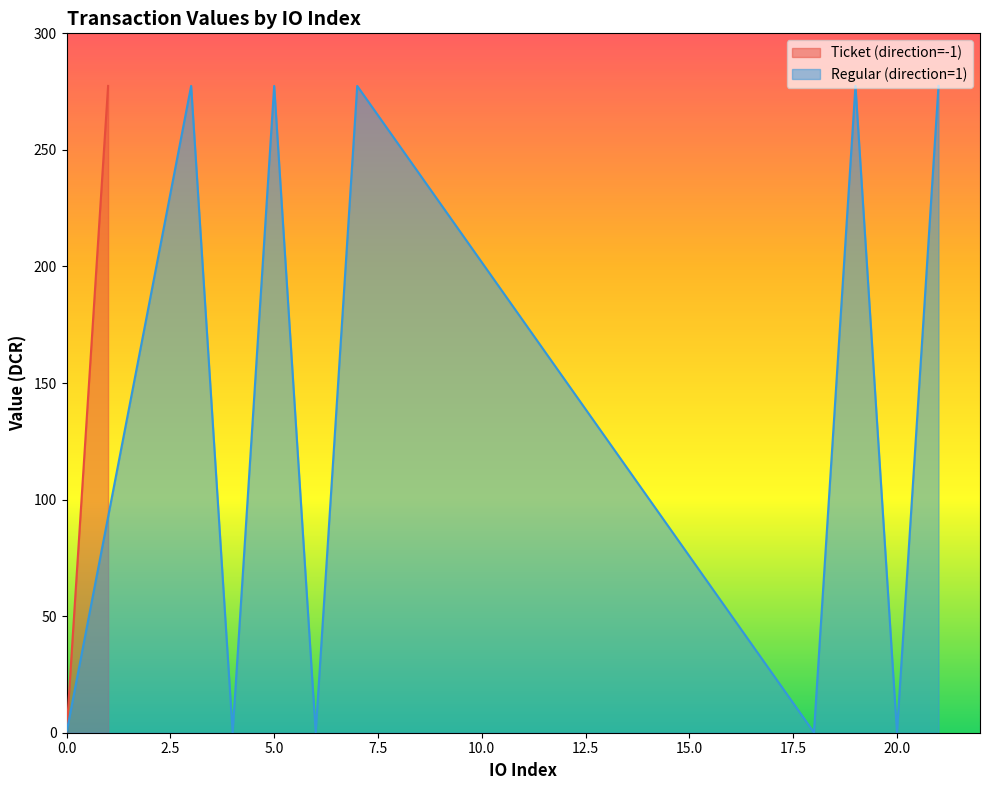

Count the number of data series in this chart.

2